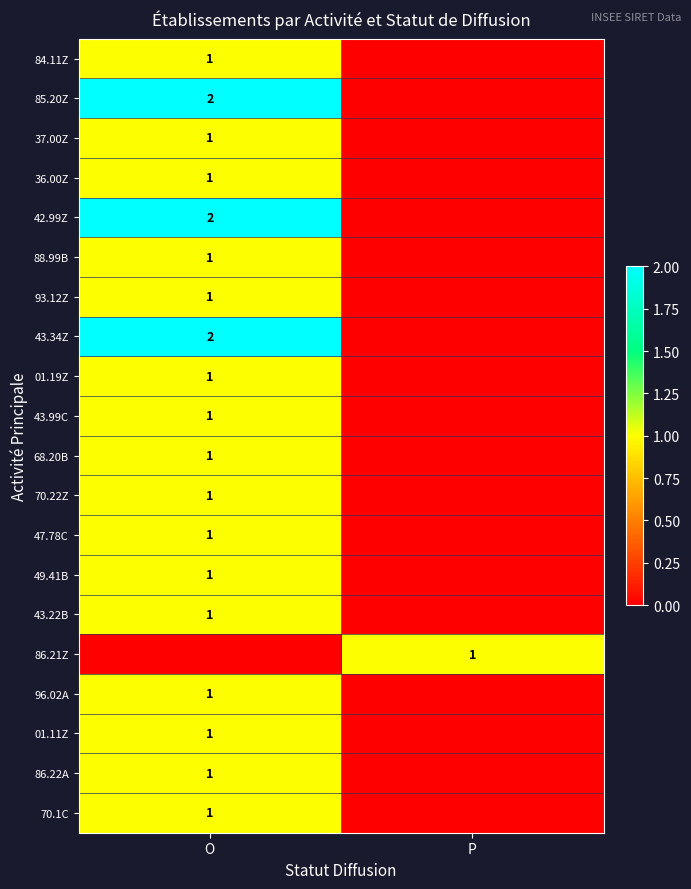

What is the difference between the 43.34Z values at P and O?

2